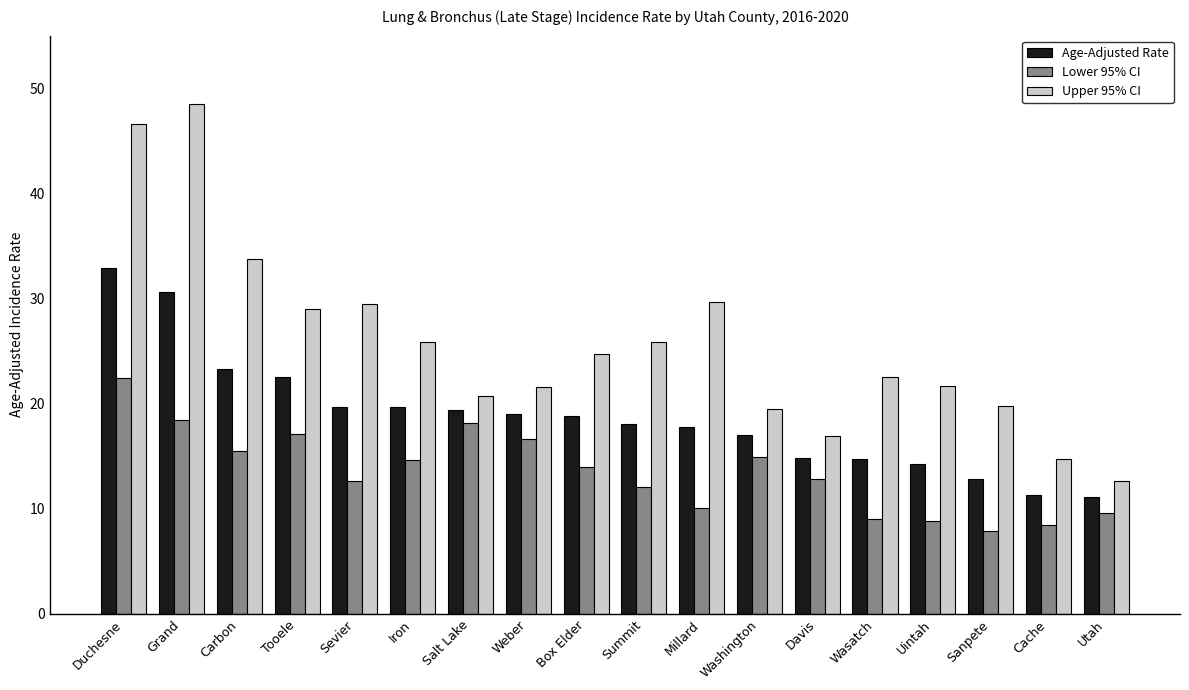

Rank the series at Duchesne from highest to lowest value.

Upper 95% CI, Age-Adjusted Rate, Lower 95% CI